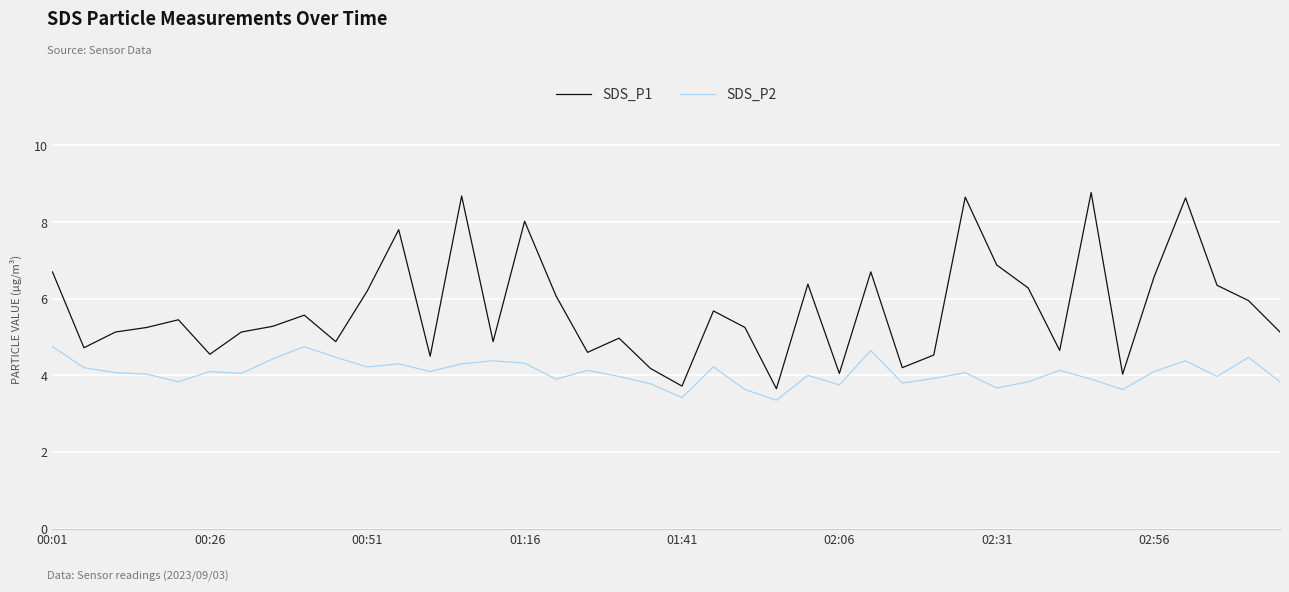

True or false: SDS_P1 and SDS_P2 cross at least once.

False